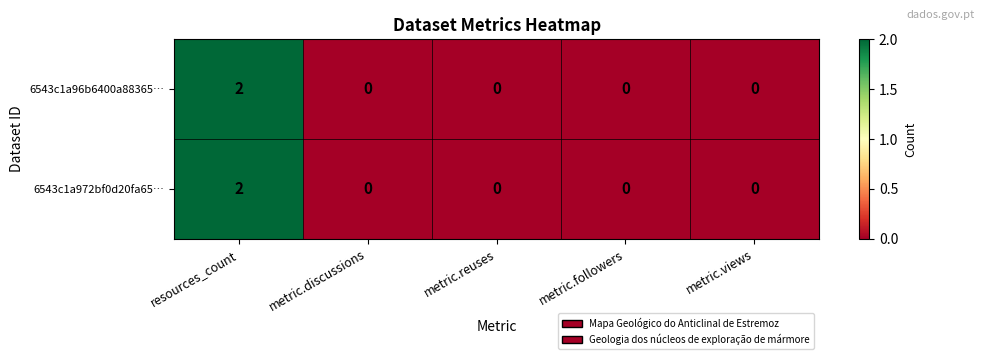

At which label does 6543c1a972bf0d20fa65… reach its peak?

resources_count